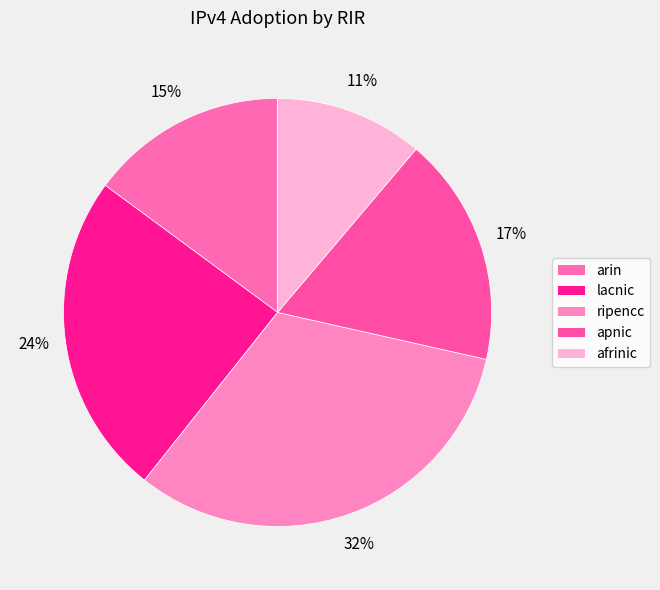

True or false: lacnic accounts for 24% of the total.

True